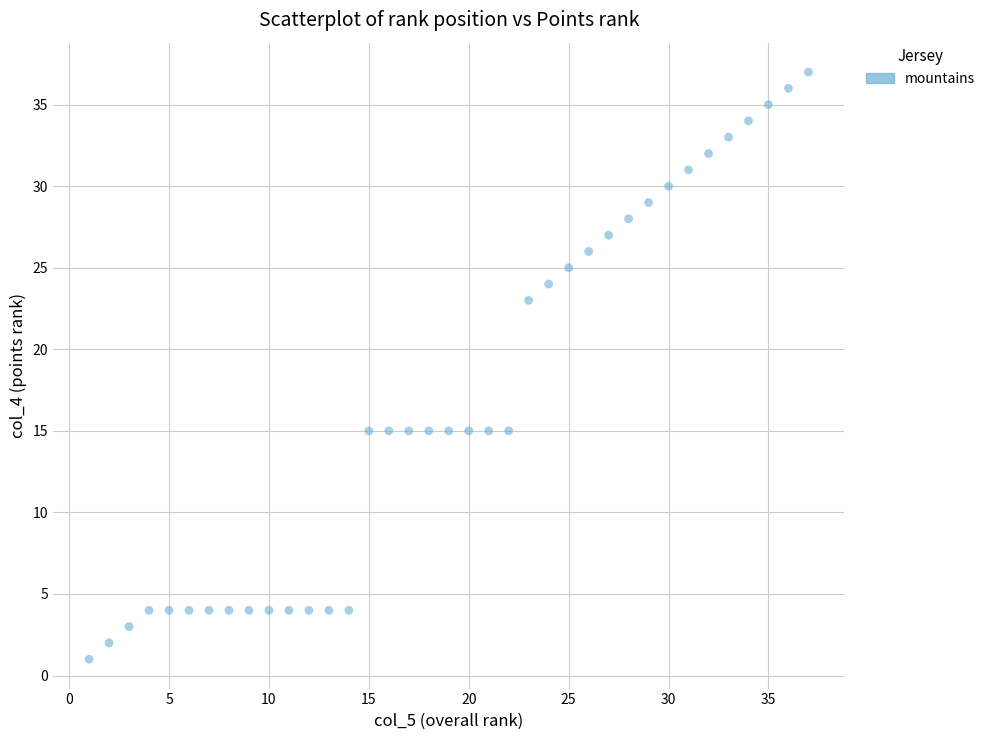

What is the range of X values (max minus min)?

36